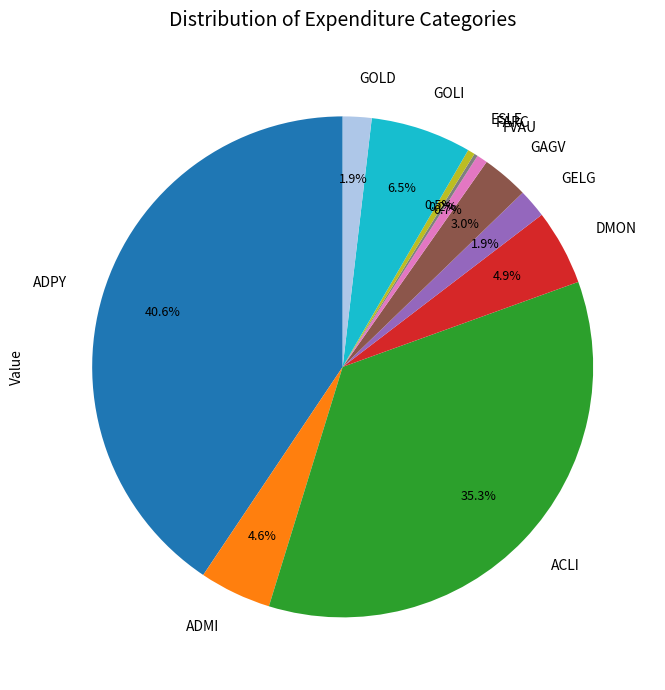

Which has a higher value, GOLD or ESLE?

GOLD